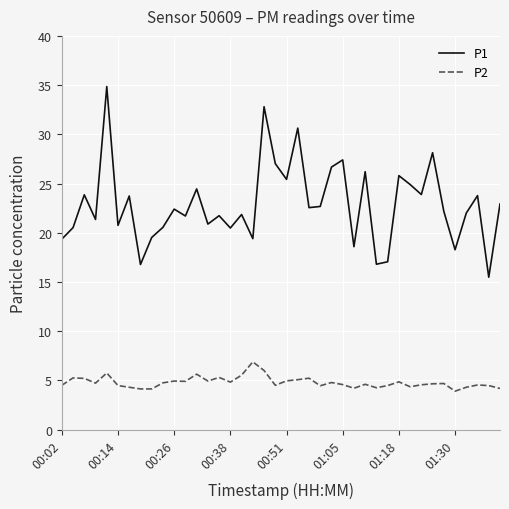

What is the difference between the maximum and minimum values in the P2 series?

3.0